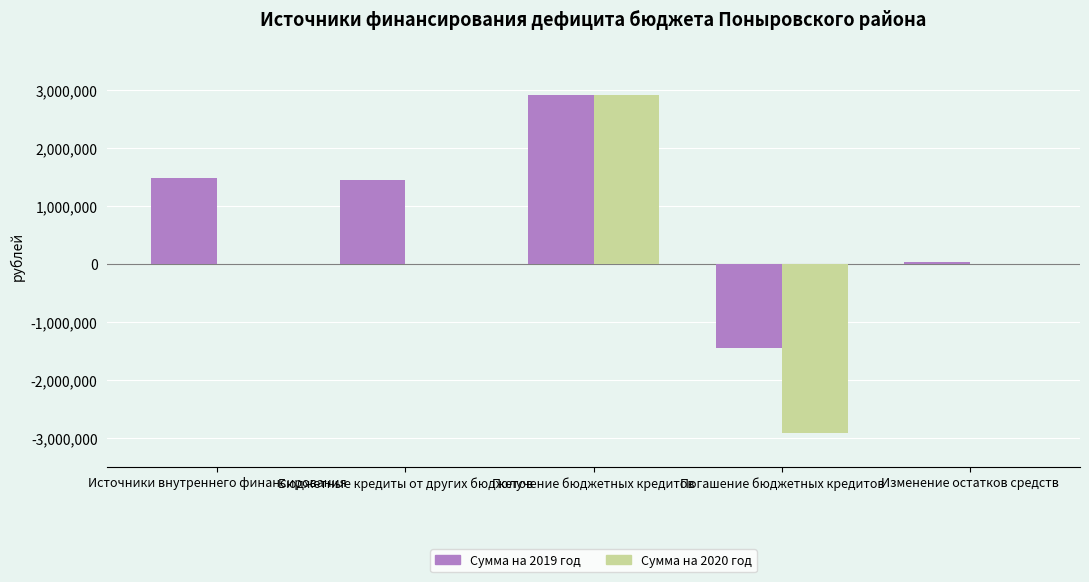

The value of Сумма на 2019 год at Получение бюджетных кредитов is 4671665. True or false?

False